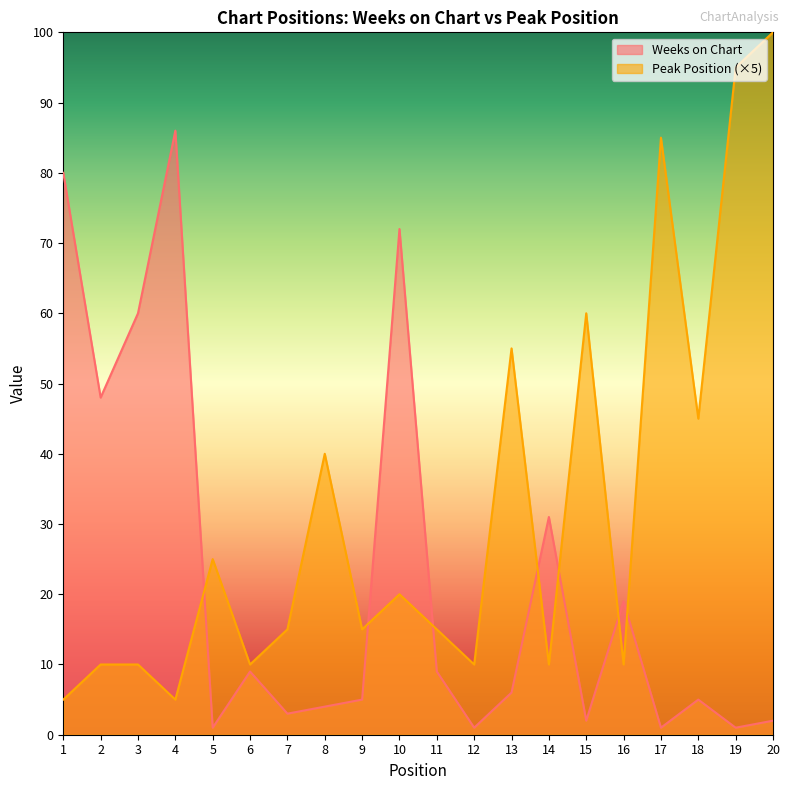

After their last crossing, which series has the higher values: Peak Position or Weeks on Chart?

Peak Position